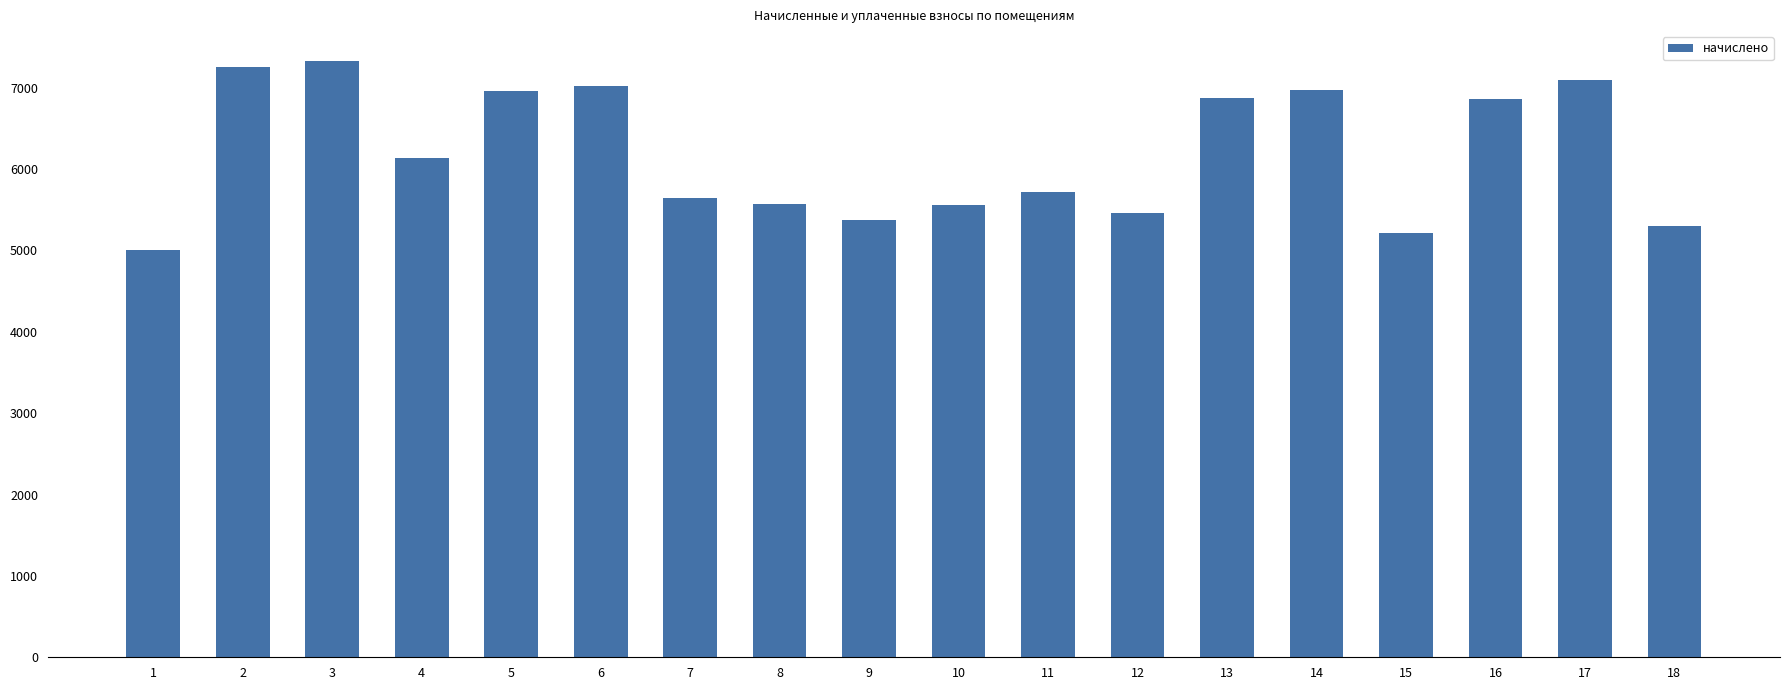

What is the change in value from 8 to 11?

+138.2